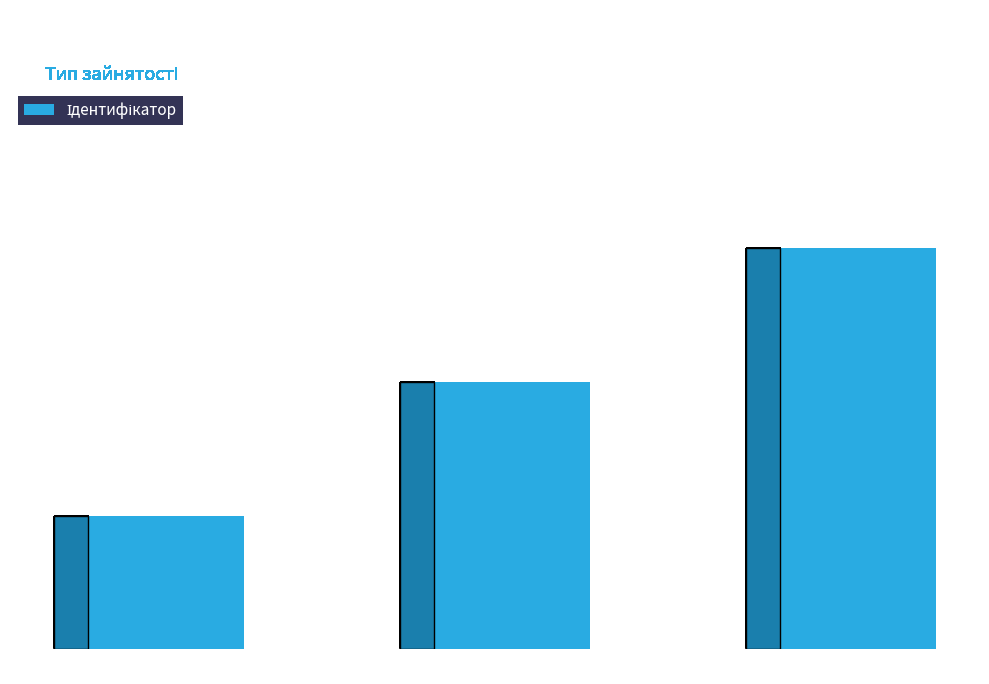

Reading right to left, extract all data points from this chart.

3	2	1